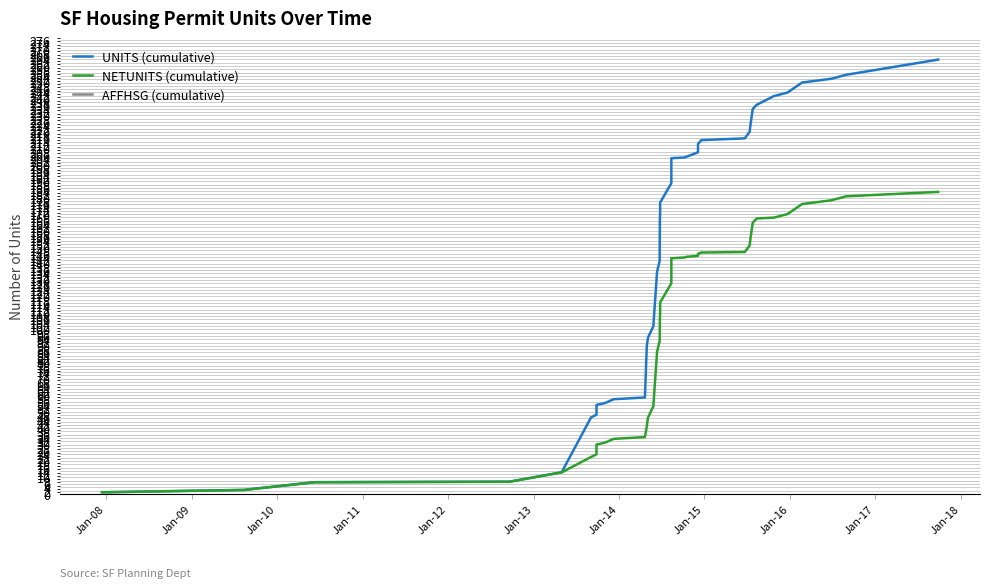

Does the chart display data point markers on the line(s)?

No